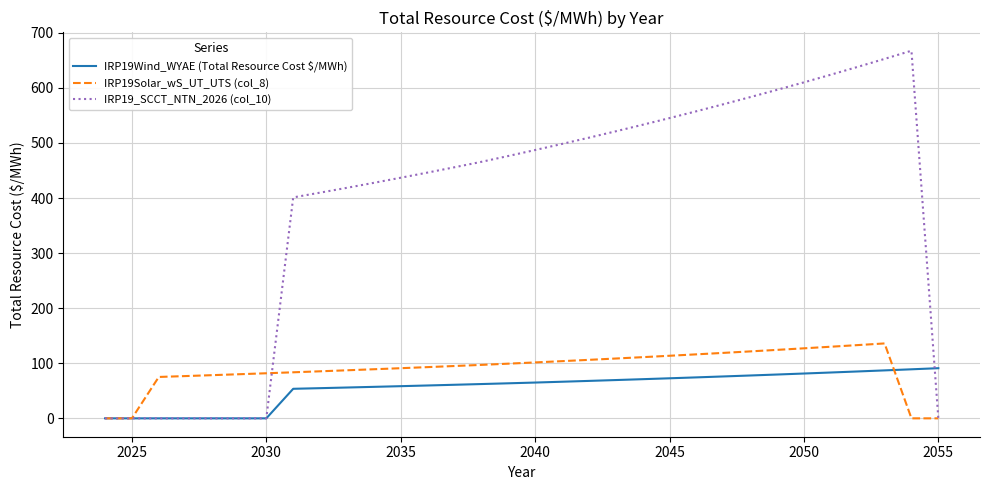

Which series has the largest total across all categories?

IRP19_SCCT_NTN_2026 (col_10)